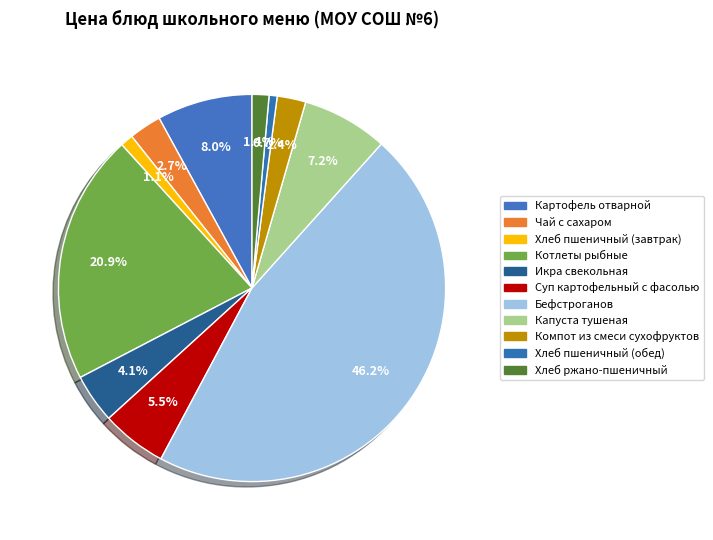

Count the number of slices in the pie.

11